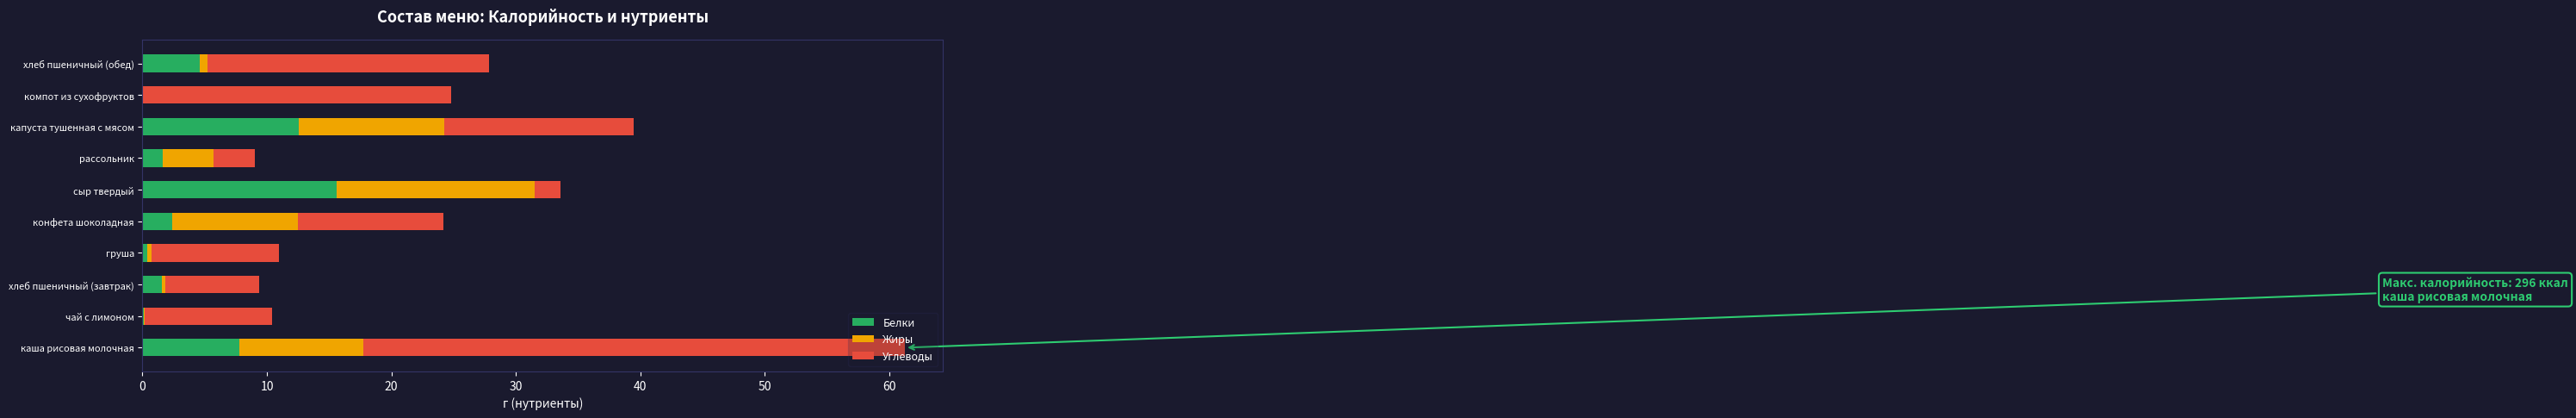

At which category is the sum across all series the highest?

каша рисовая молочная